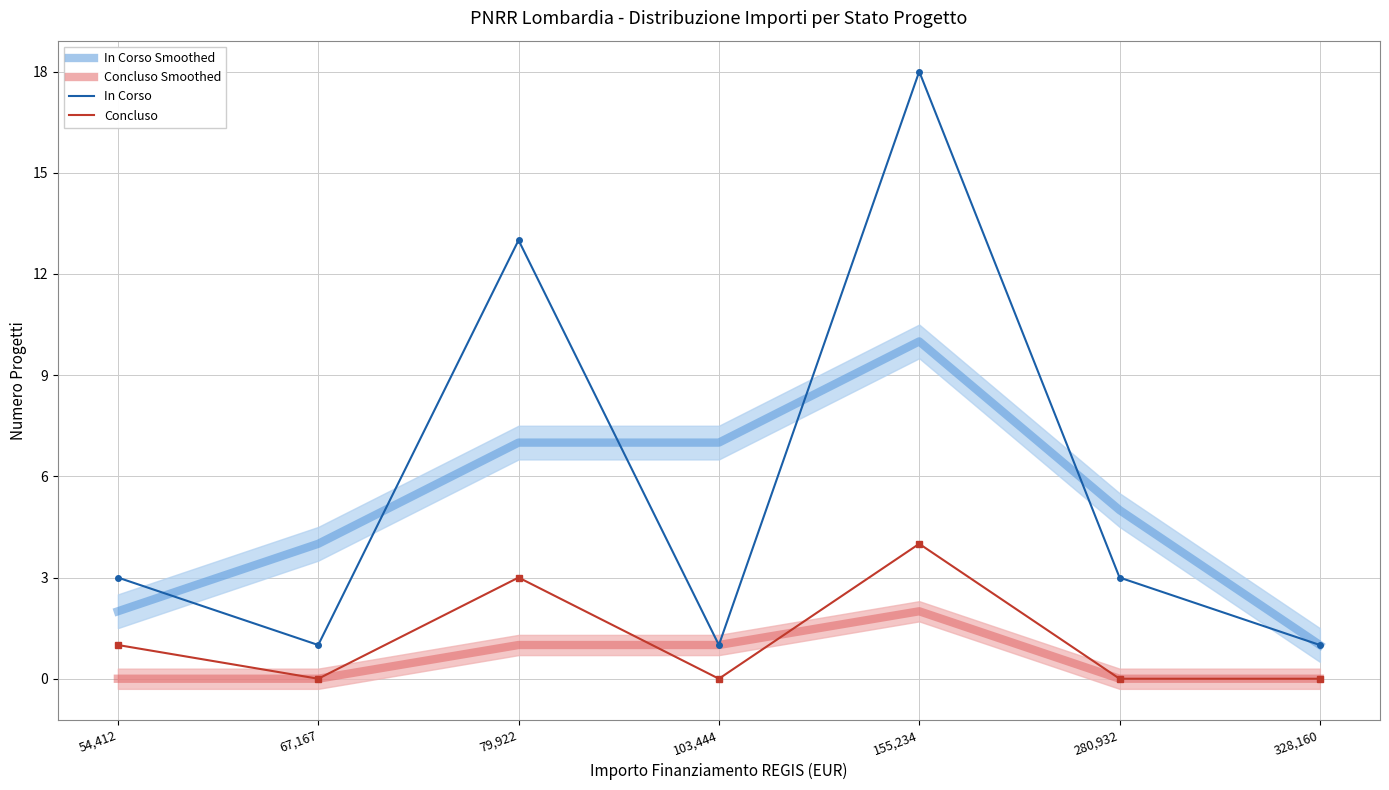

Read the Concluso value at 79,922.

3